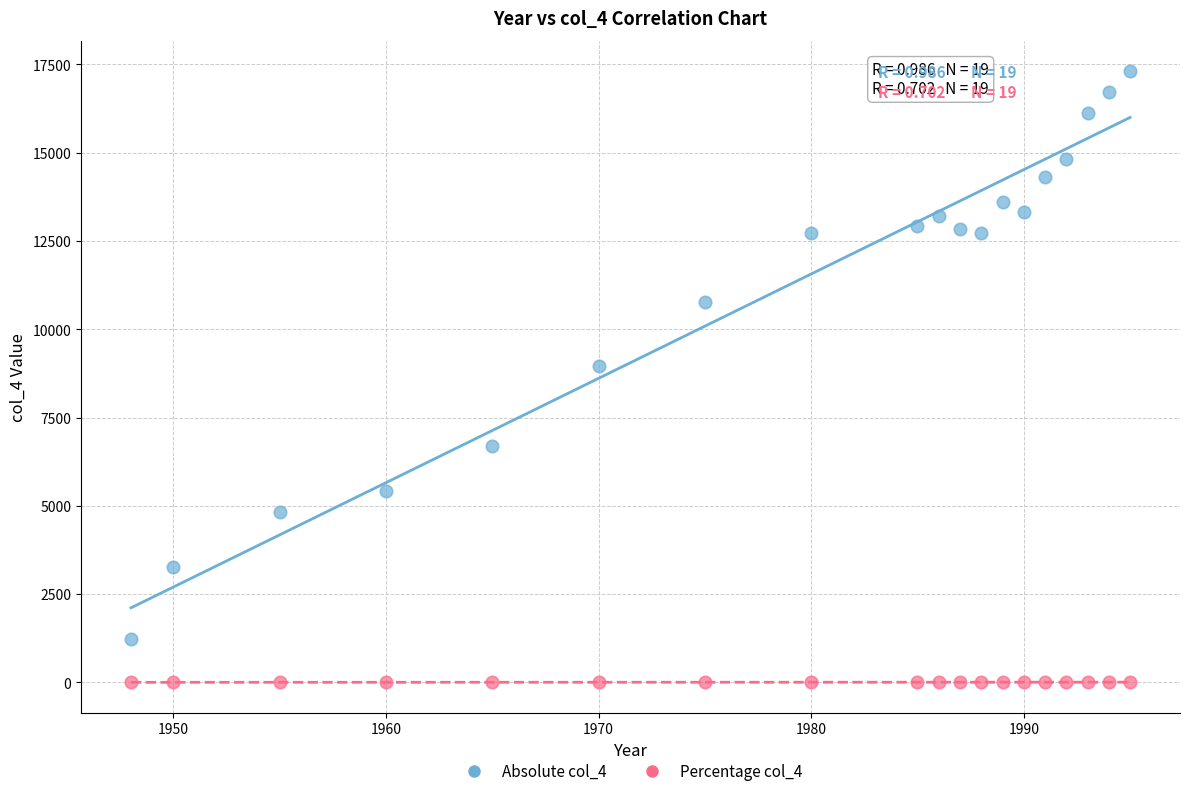

Which series reaches the maximum Y coordinate?

Absolute col_4